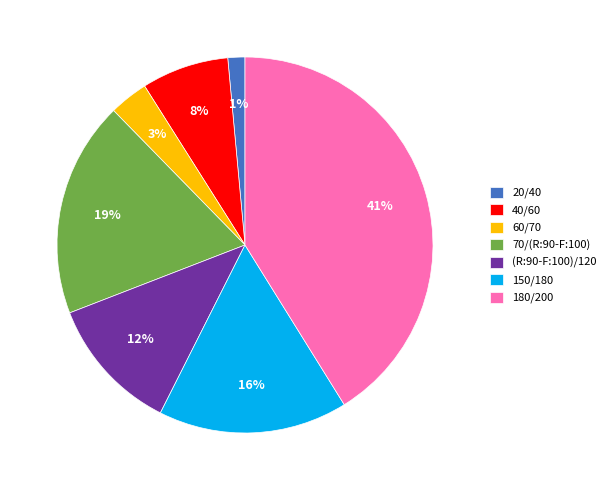

To the nearest percent, what is the difference between the largest and smallest slice percentages?

40%